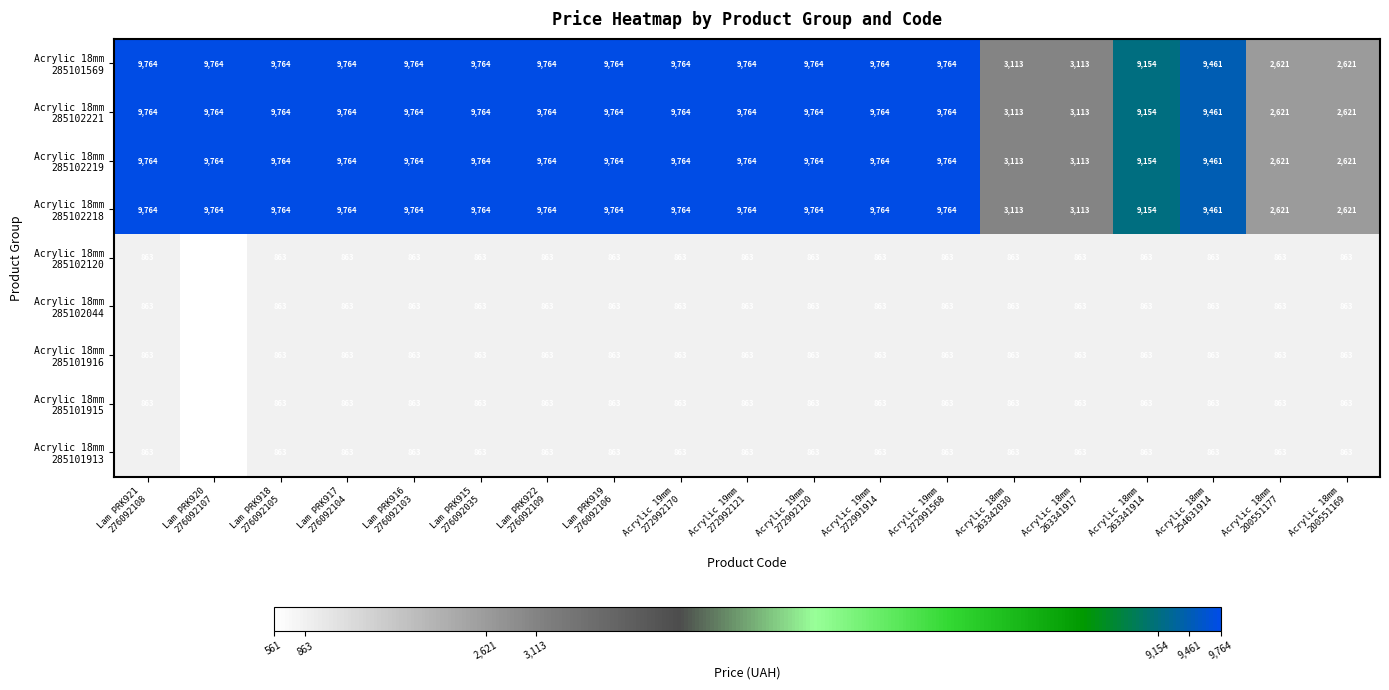

At how many categories does at least one series exceed 2583?

19